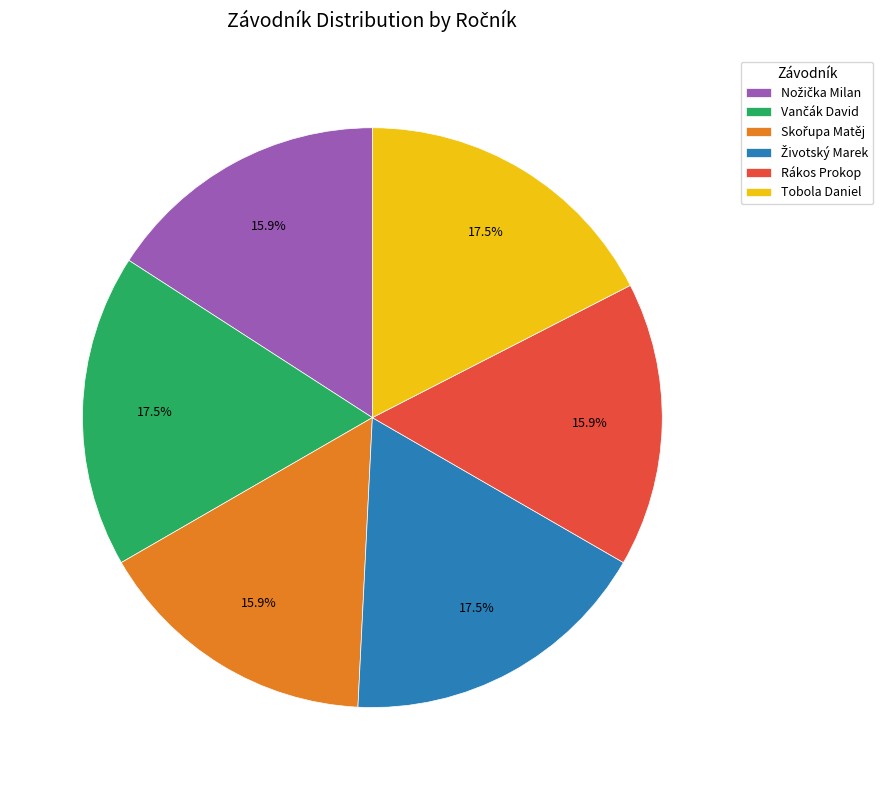

What percentage is NOT represented by Rákos Prokop?

84.1%